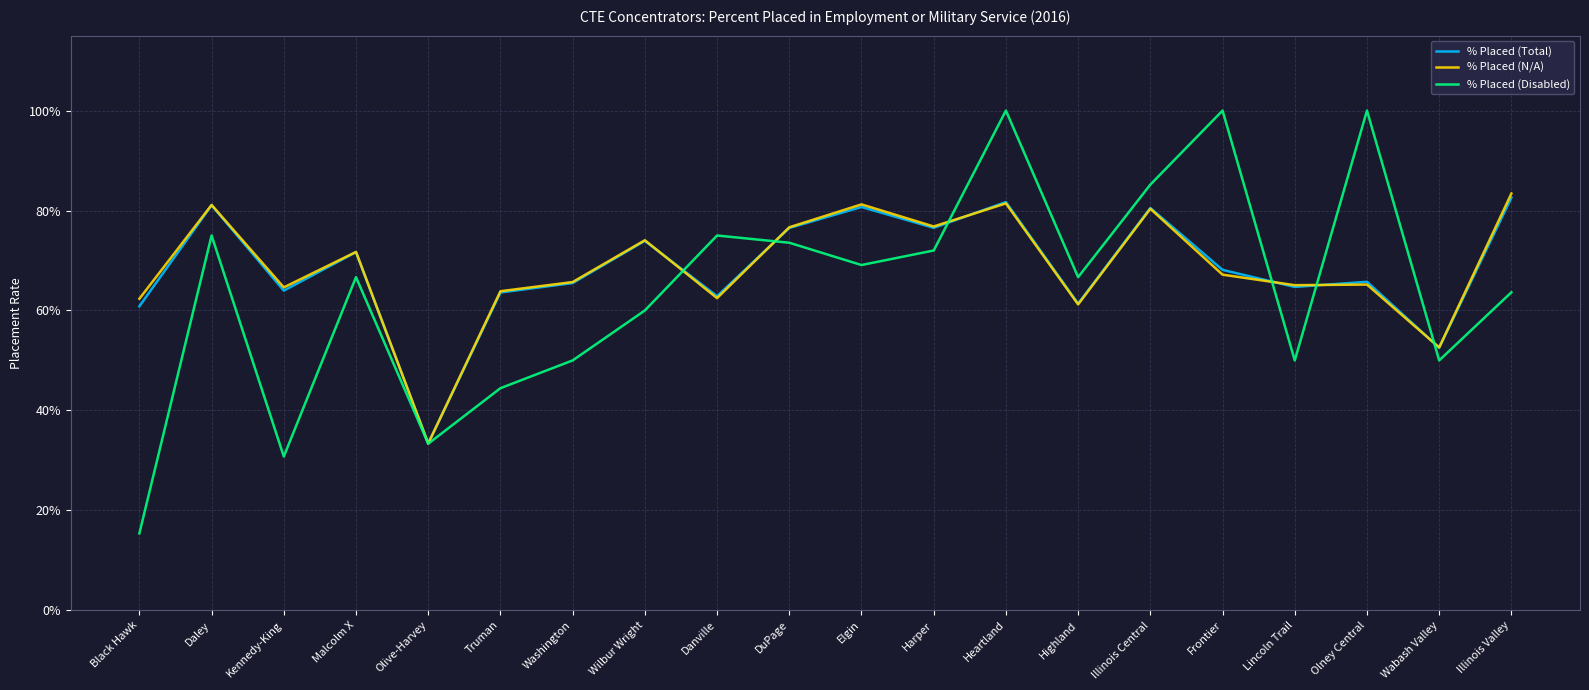

True or false: % Placed (N/A) and % Placed (Disabled) cross at least once.

True